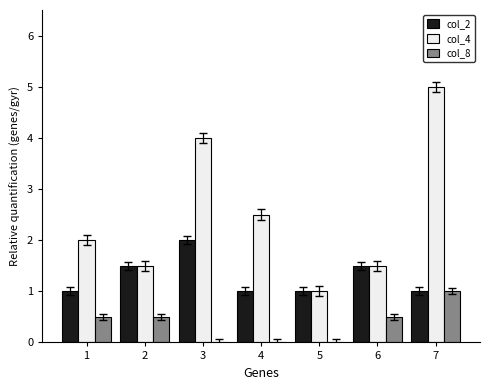

Is it true that col_2 equals 0.3 at 4?

False